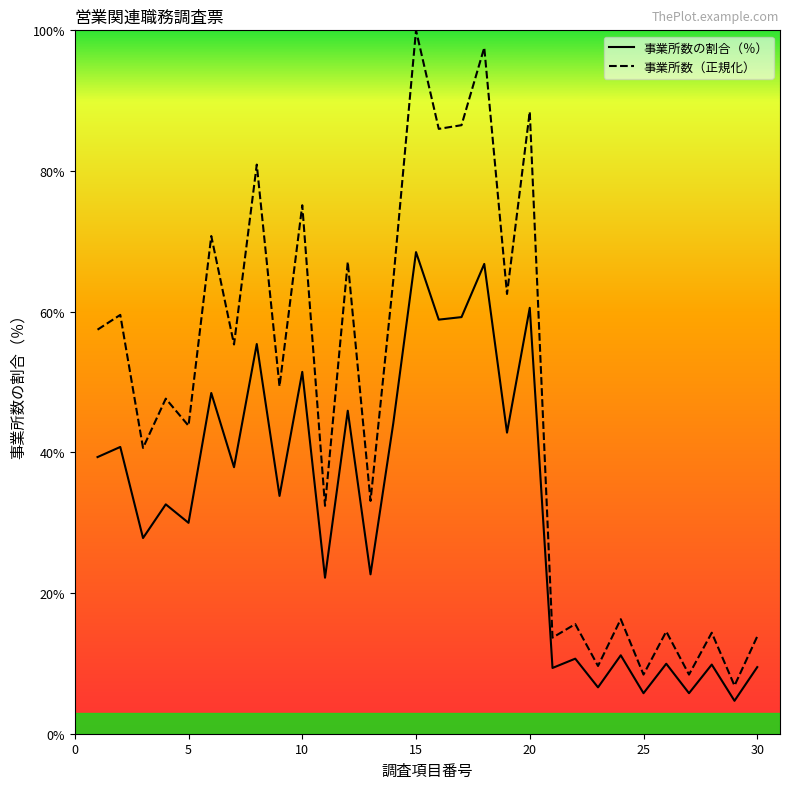

Rank the series by their maximum value, from highest to lowest.

事業所数（正規化）, 事業所数の割合（％）